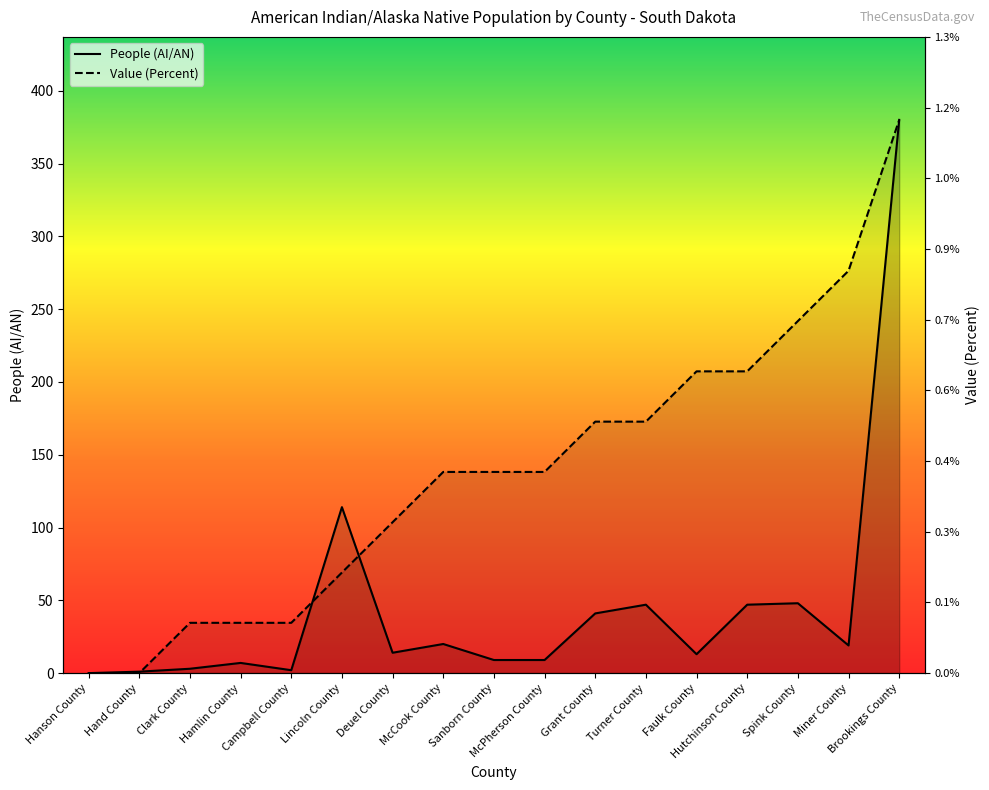

How many data points in People (AI/AN) are above 14?

8